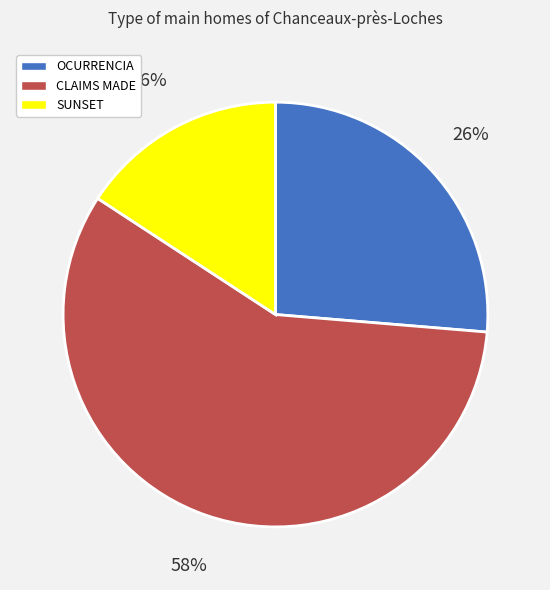

To the nearest percent, what is the combined percentage of OCURRENCIA and CLAIMS MADE?

84%